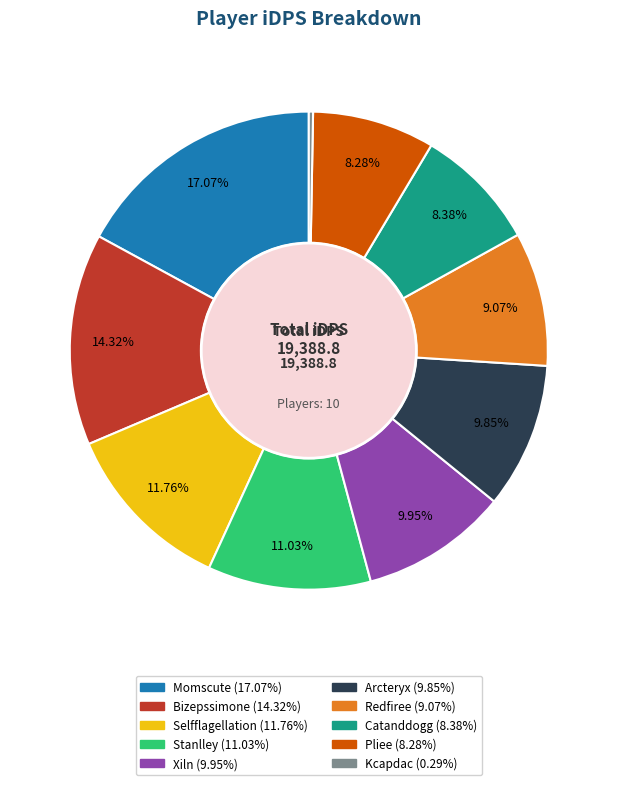

What is the largest slice in the pie chart?

Momscute